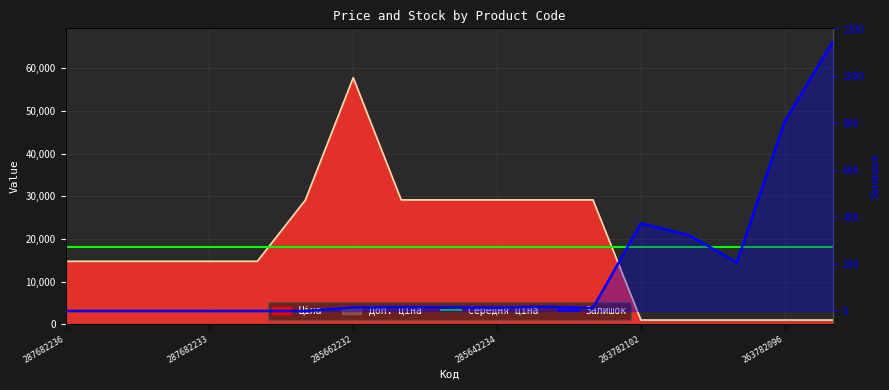

What position from the left is 287682236?

1